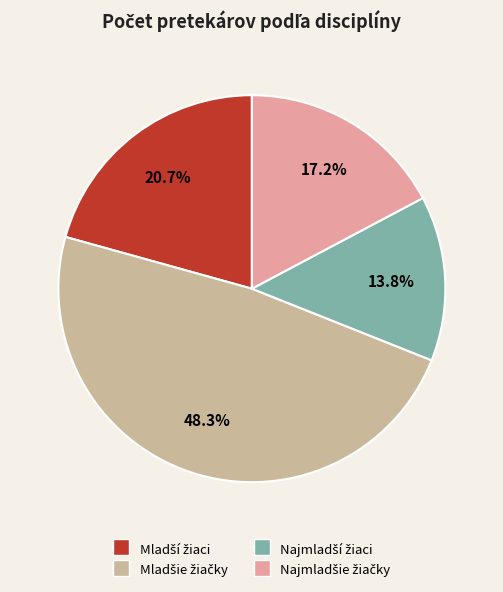

Is there a majority slice in this chart?

No